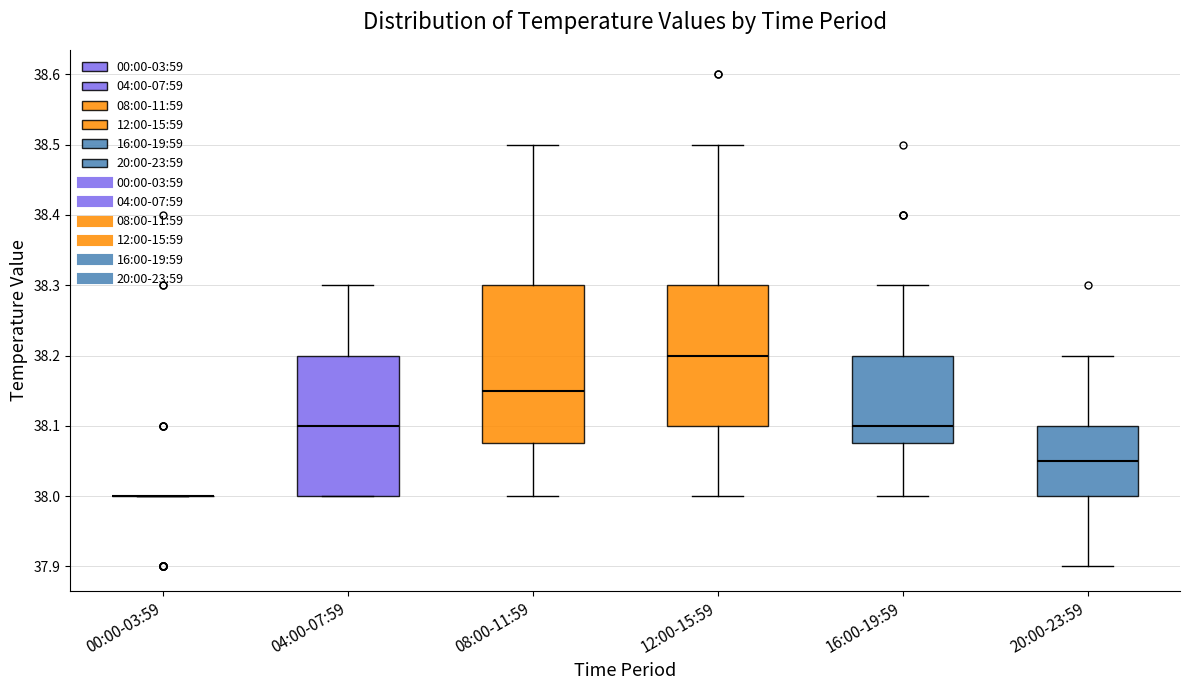

Reading left to right, read every box against the y-axis: the position of its median line, the range the box covers, and the ends of its whiskers. The values are not printed on the chart, so give them approximately, as read against the axis.

00:00-03:59: box collapsed to a line at 38.00, whiskers 38.00 to 38.00
04:00-07:59: median 38.10, box 38.00 to 38.20, whiskers 38.00 to 38.30
08:00-11:59: median 38.15, box 38.08 to 38.30, whiskers 38.00 to 38.50
12:00-15:59: median 38.20, box 38.10 to 38.30, whiskers 38.00 to 38.50
16:00-19:59: median 38.10, box 38.08 to 38.20, whiskers 38.00 to 38.30
20:00-23:59: median 38.05, box 38.00 to 38.10, whiskers 37.90 to 38.20